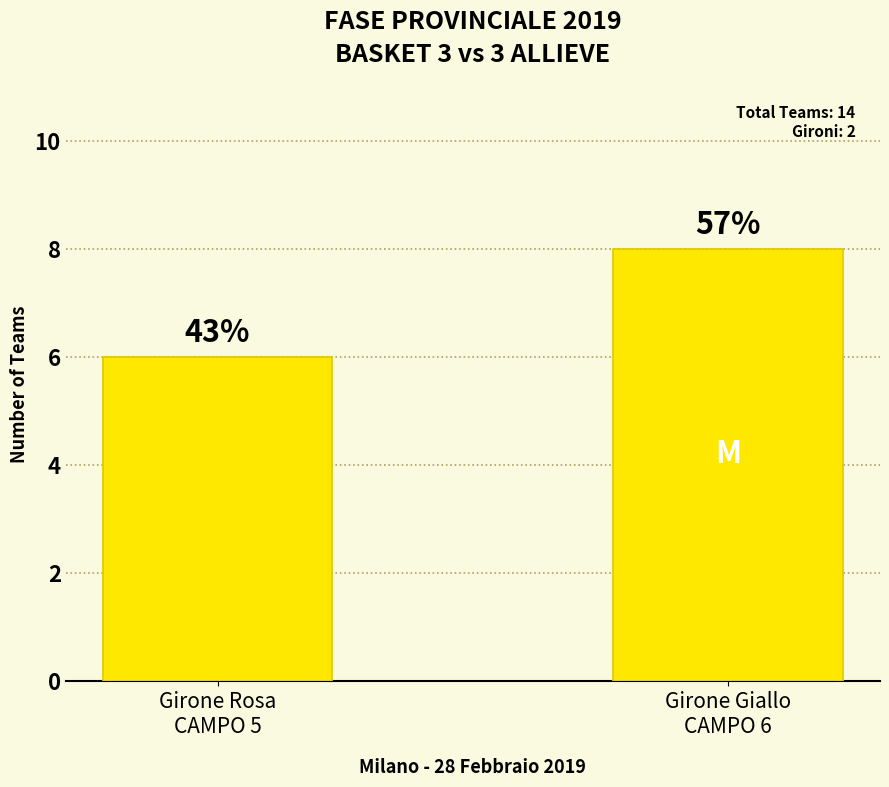

List the labels in order of value, smallest first.

Girone Rosa
CAMPO 5, Girone Giallo
CAMPO 6